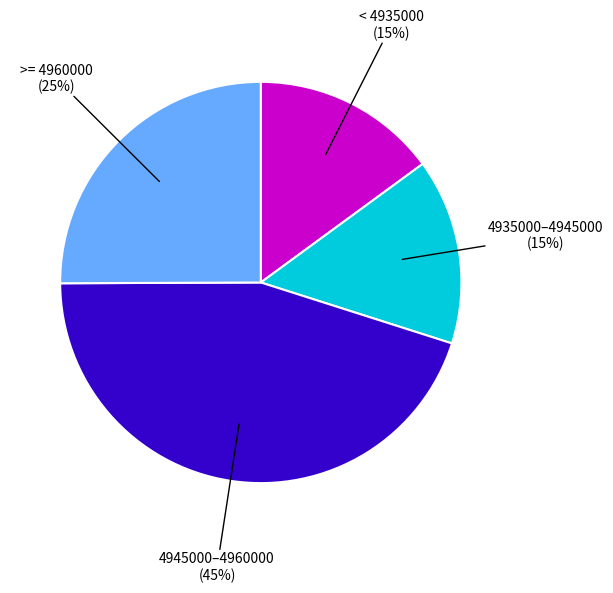

To the nearest percent, what is the difference between the largest and smallest slice percentages?

30%